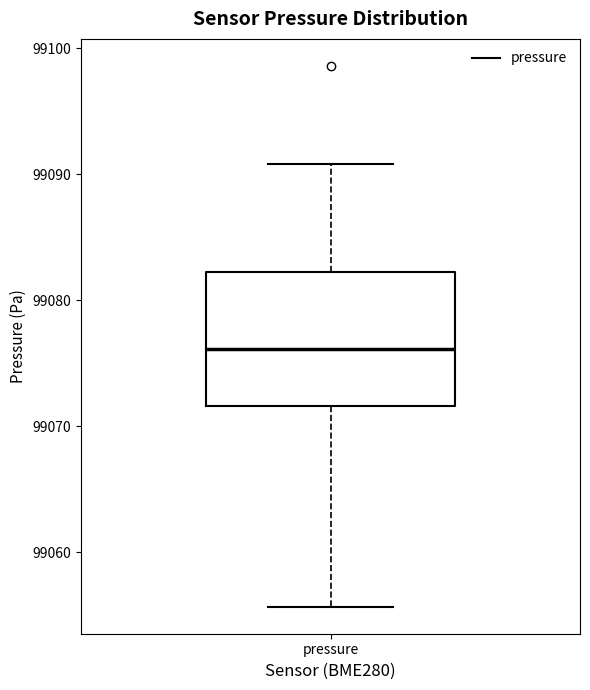

Read this box plot against the y-axis: the position of the median line, the range covered by the box, and the ends of both whiskers. The values are not printed on the chart, so give them approximately, as read against the axis.

median 99076, box 99072 to 99082, whiskers 99056 to 99091